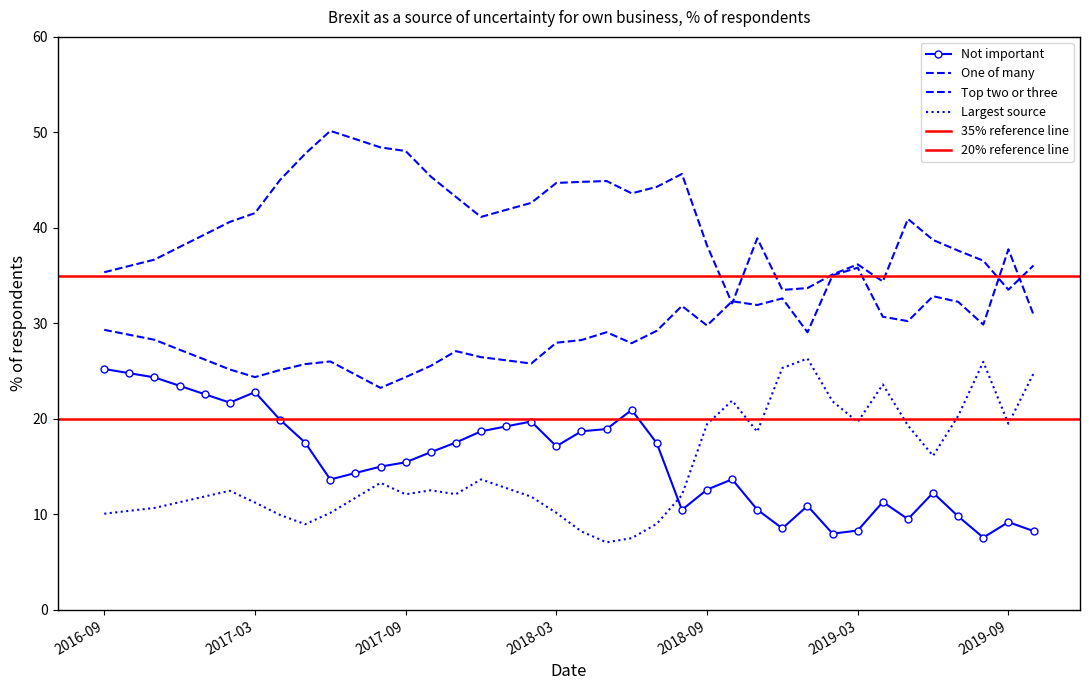

At which label does Top two or three first exceed 28?

2016-09